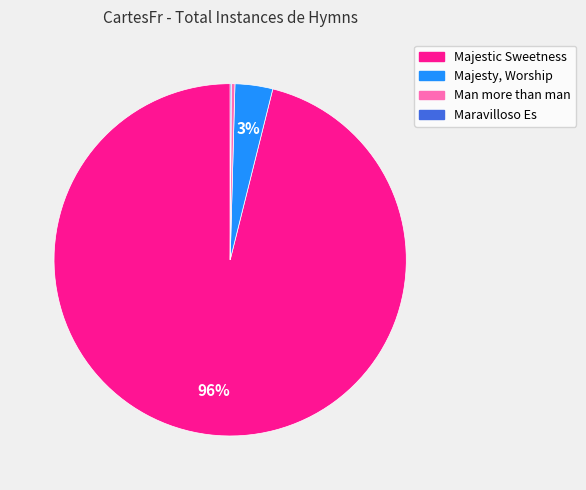

To the nearest percent, what is the average slice percentage?

25%